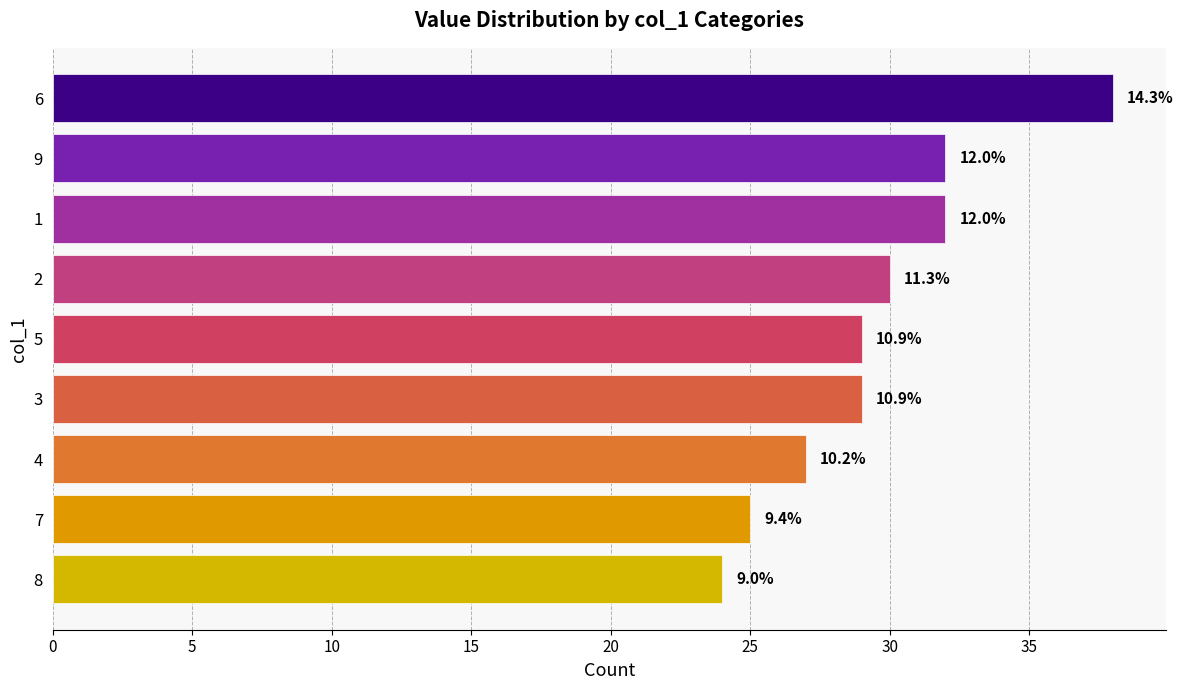

What is the average value?

30